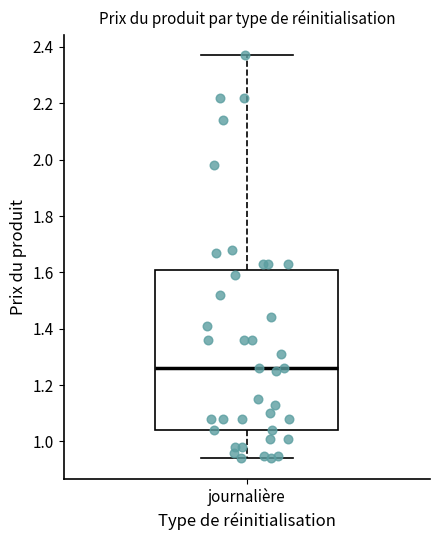

Where does the median line of the box for journalière sit on the y-axis? The values are not printed on the chart, so give them approximately, as read against the axis.

1.26